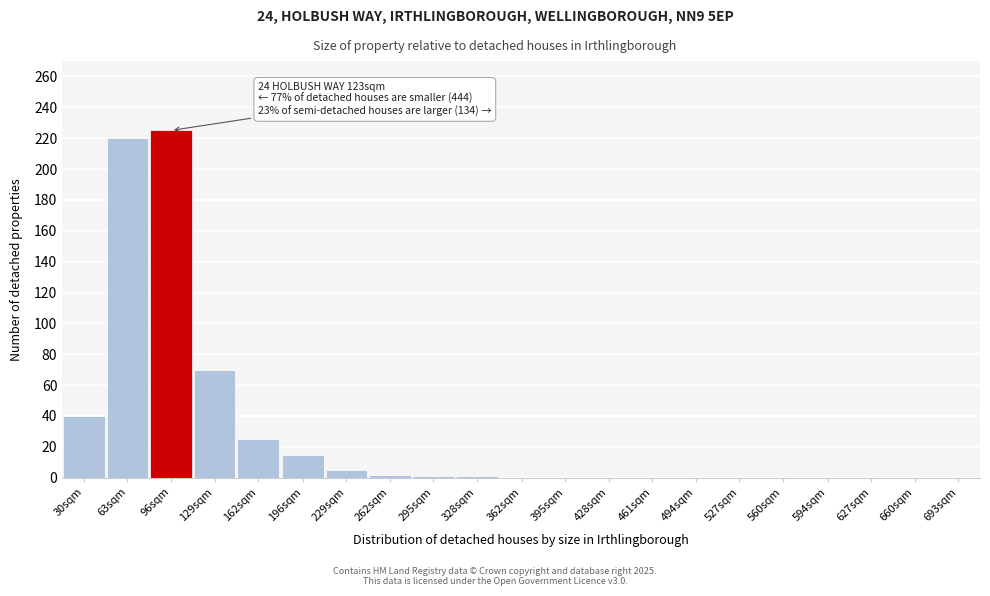

What is the change in value from 30sqm to 96sqm?

+185